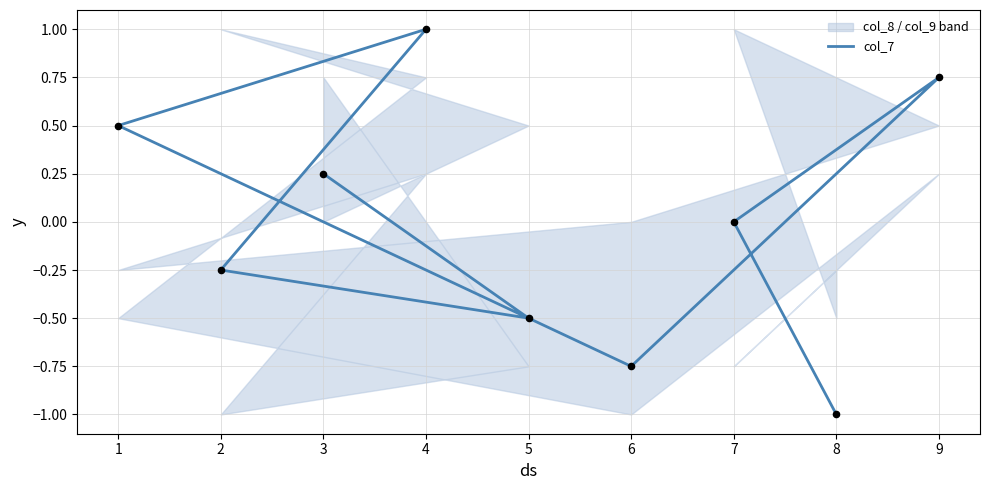

Between 6 and 7, which is larger?

7